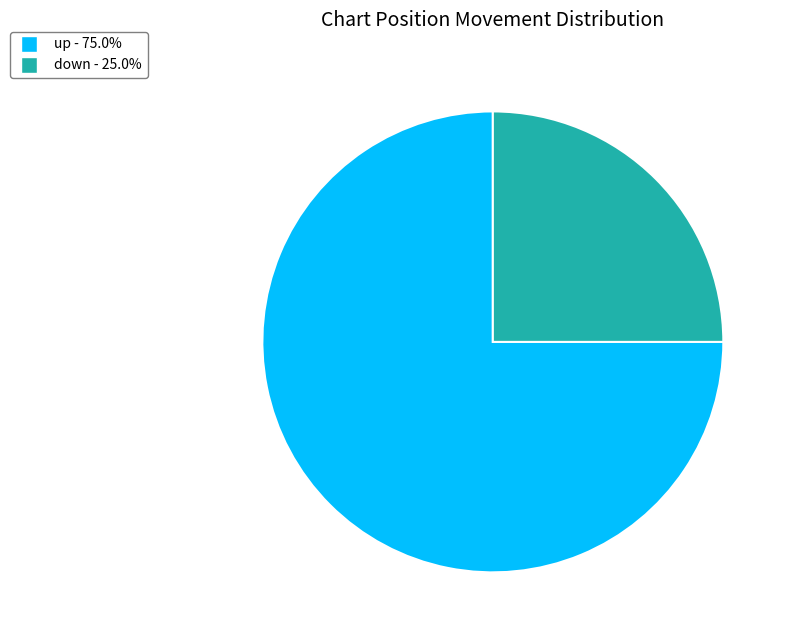

Which has a higher value, down or up?

up